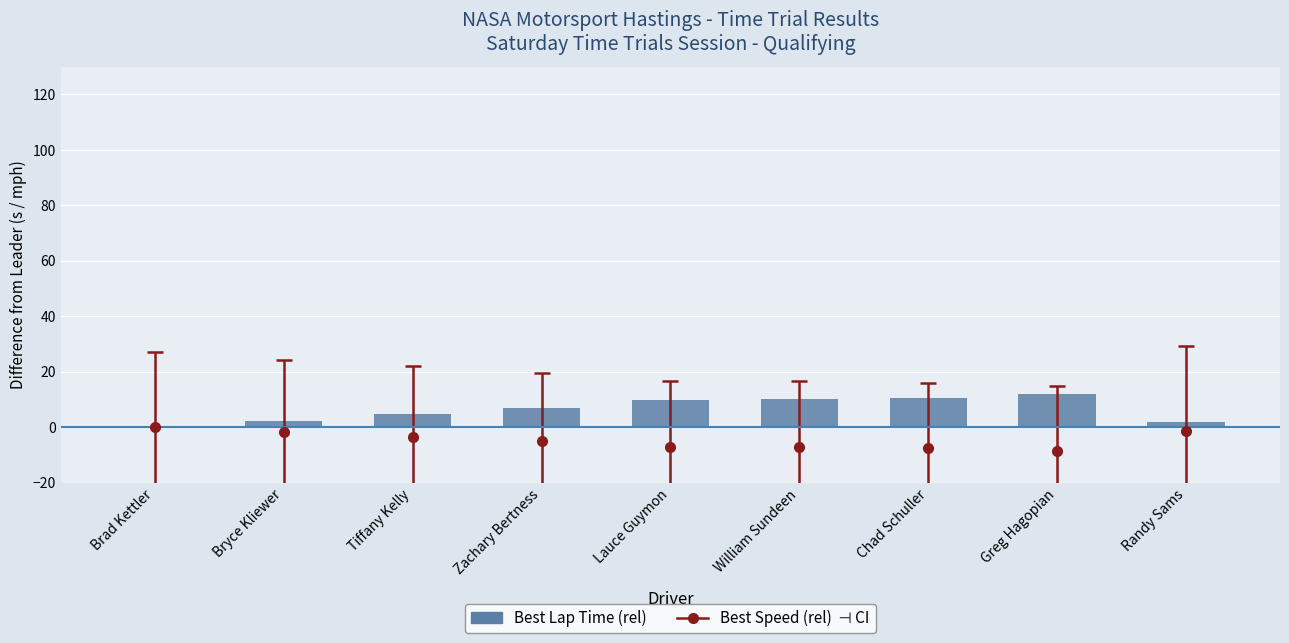

At which label is the value closest to 5?

Tiffany Kelly